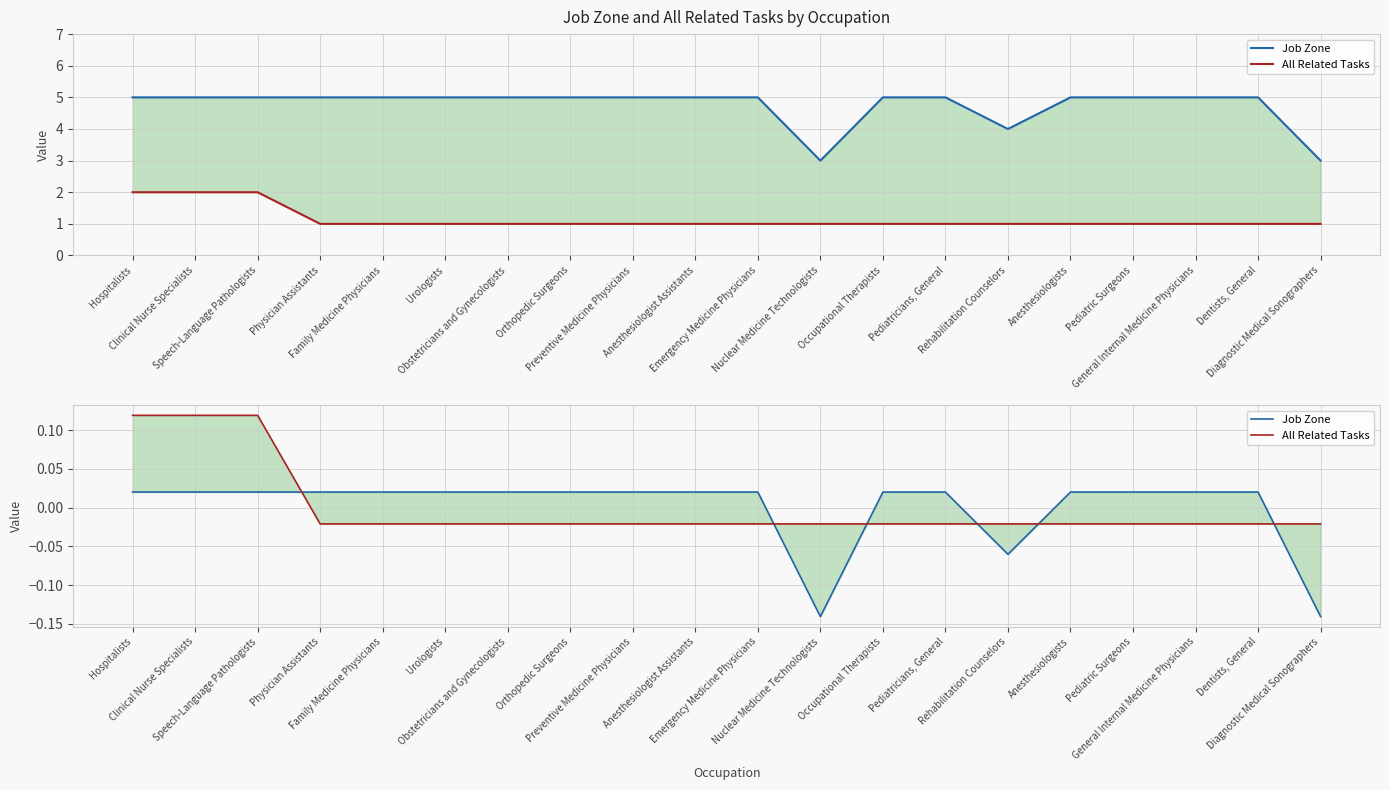

How many lines are shown in the chart?

2